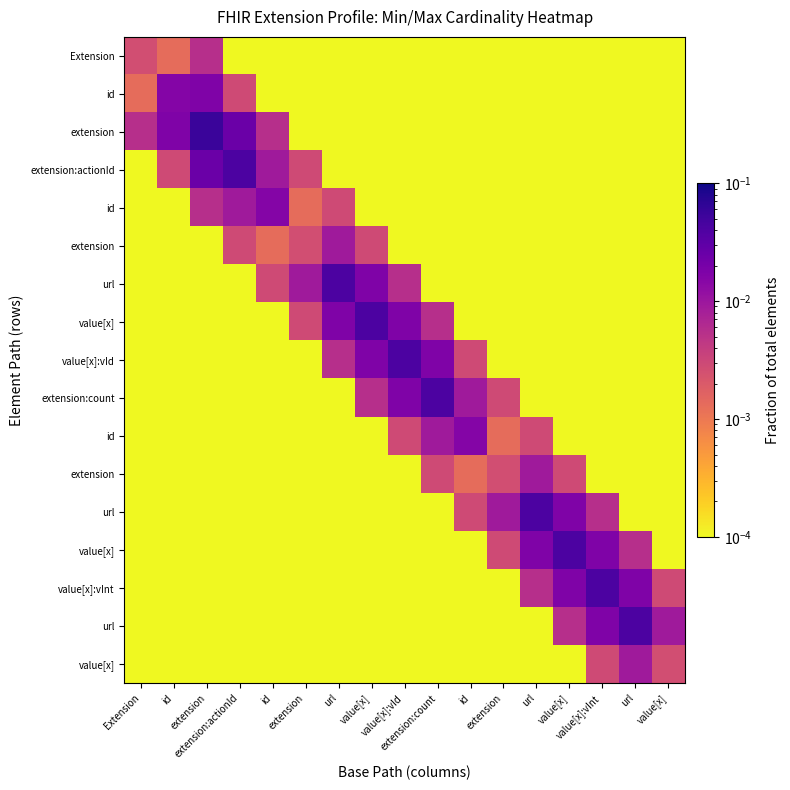

How many data points does each series have?

17